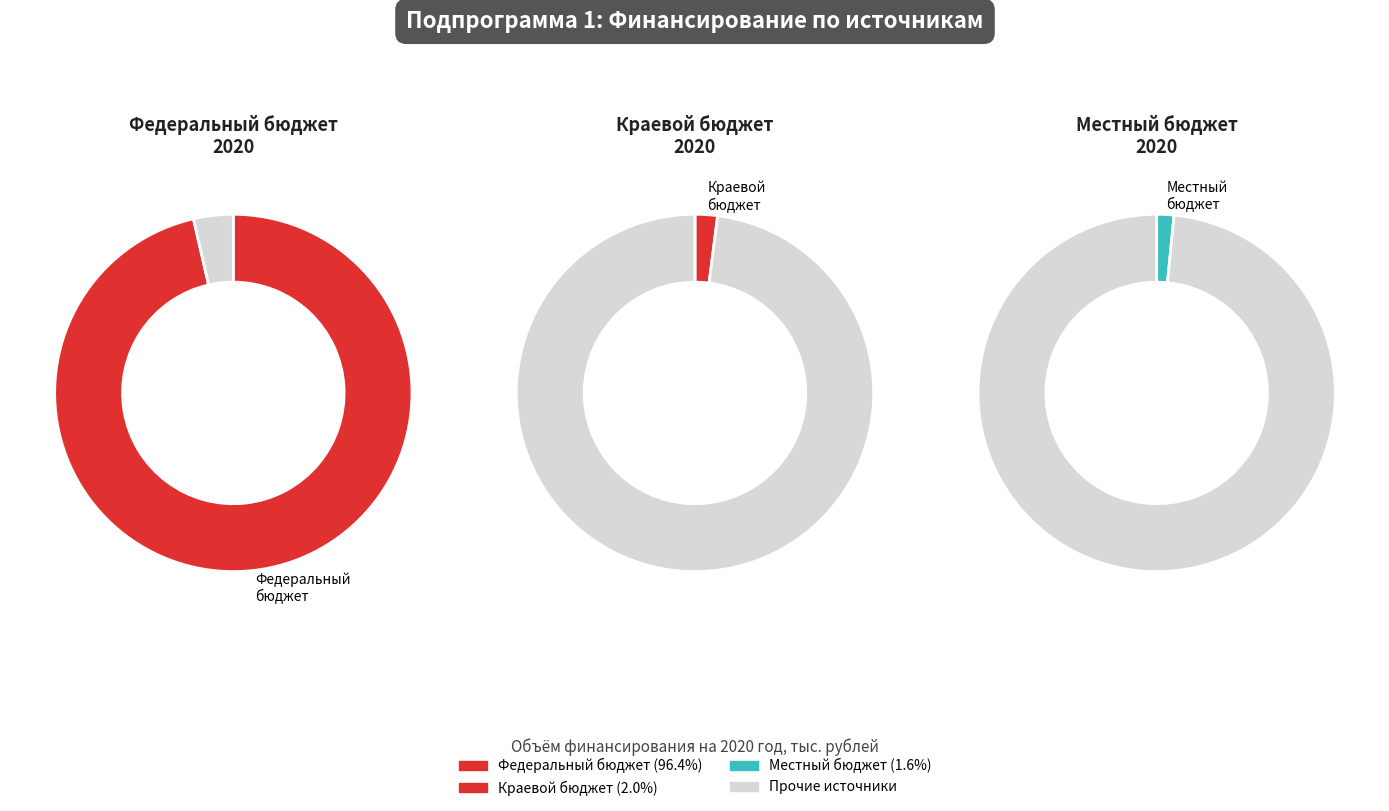

What percentage is NOT represented by Местный бюджет?

98.4%